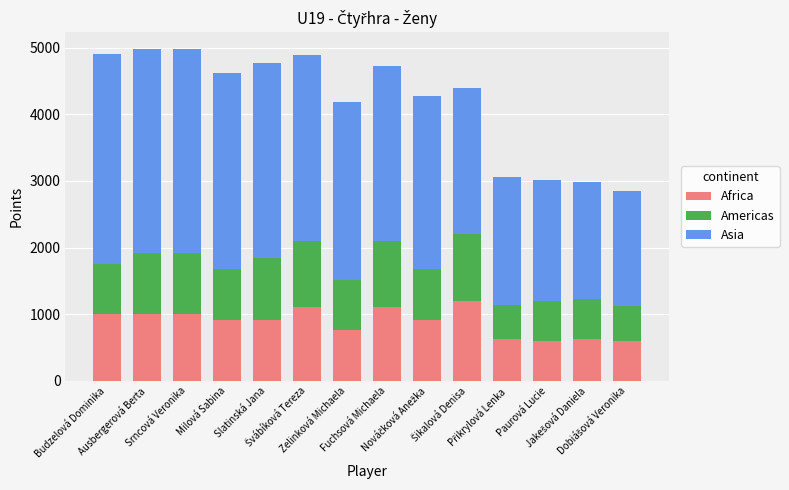

What is the sum of all Africa values?

12360